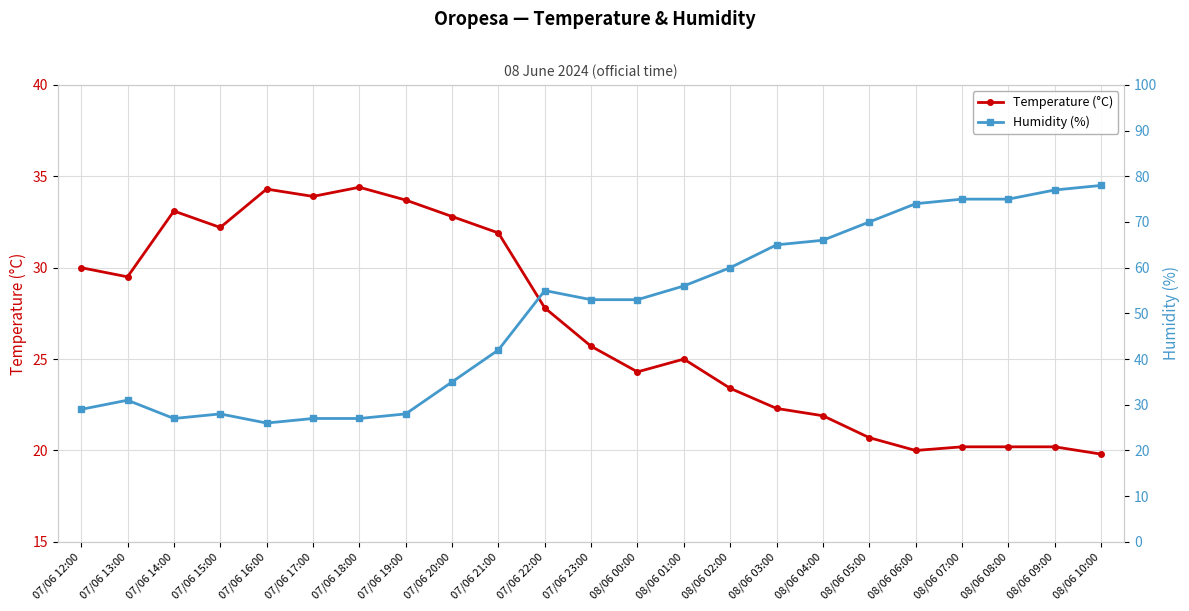

What is the label of the 13th point from the left?

08/06 00:00